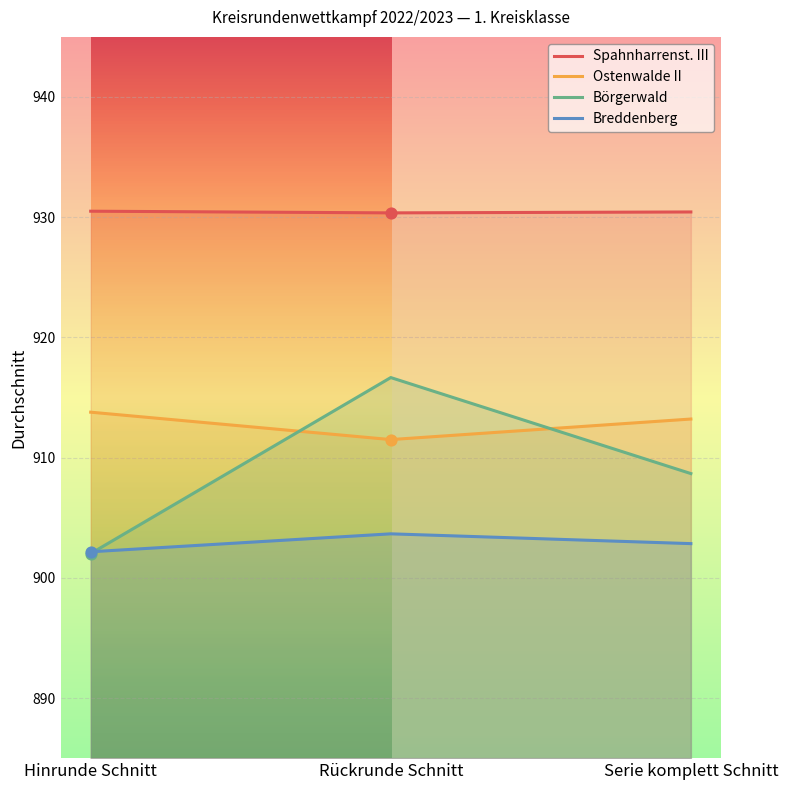

Which series reaches the maximum Y coordinate?

Spahnharrenst. III